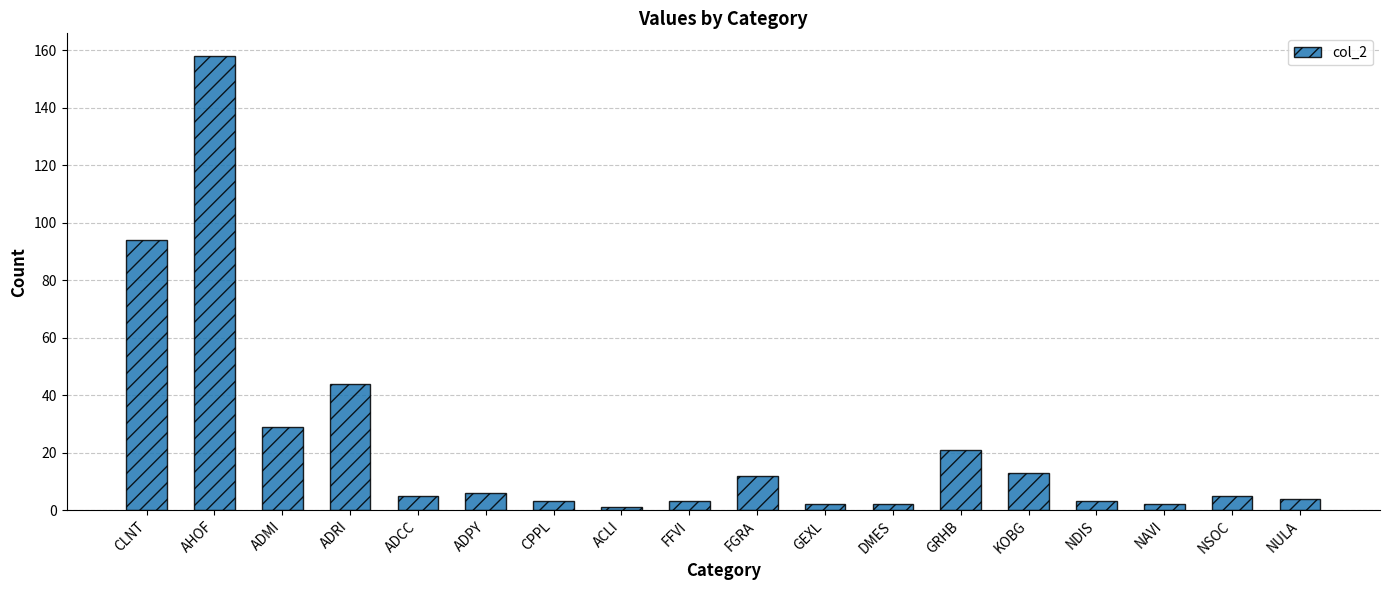

Is it true that the value at ADMI is 9?

False